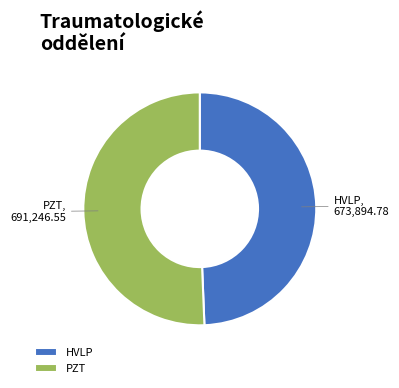

What is the smallest slice in the pie chart?

HVLP